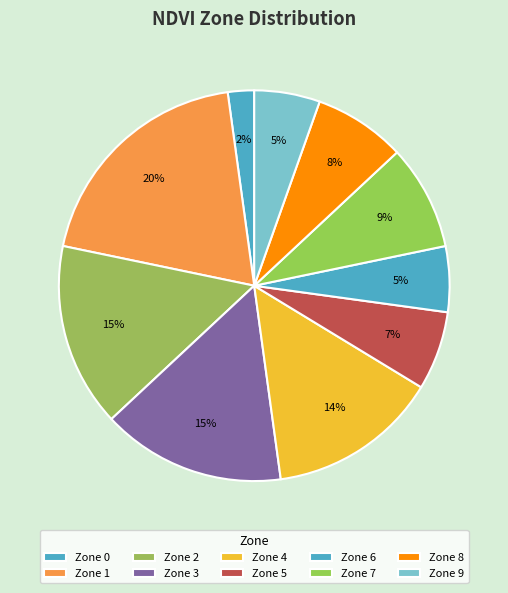

Is Zone 1 the majority of the pie?

No